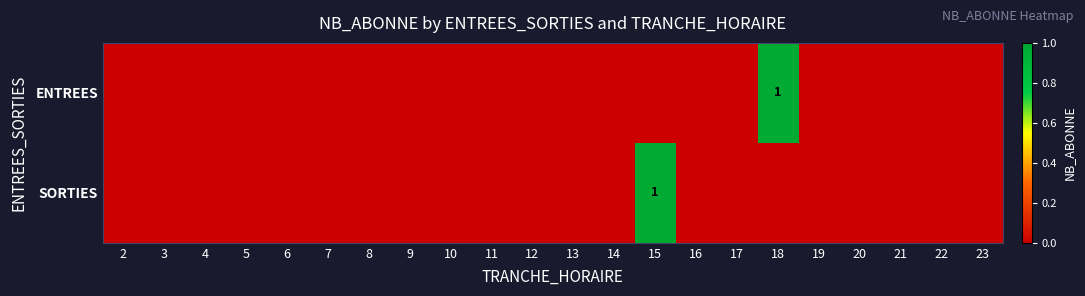

What is the highest value of the SORTIES series?

1